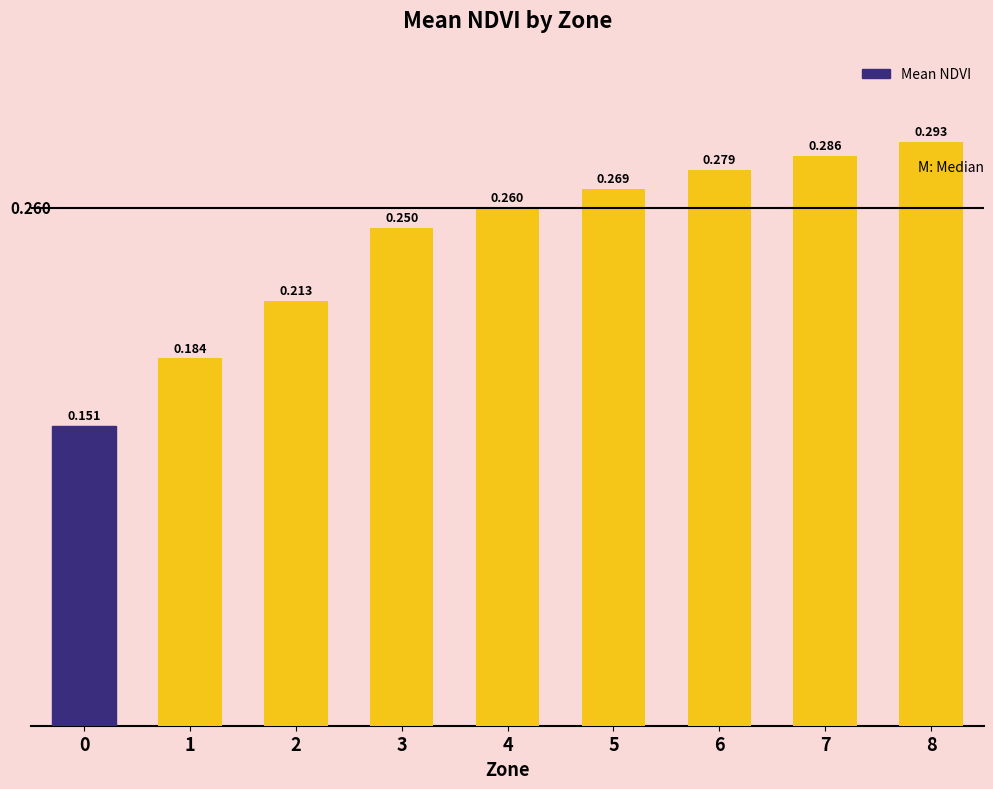

List the labels in order of value, largest first.

8, 7, 6, 5, 4, 3, 2, 1, 0